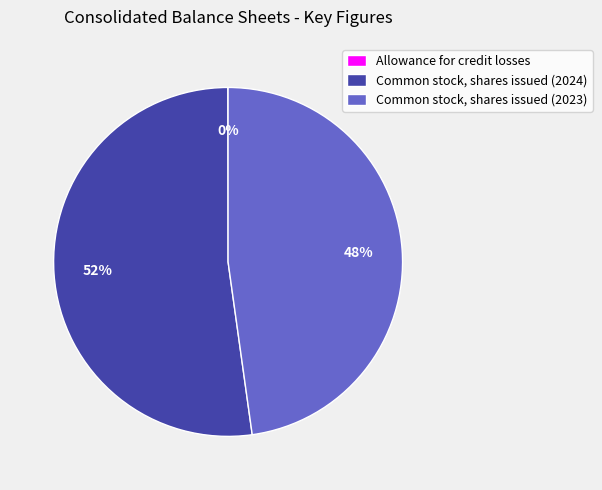

Does any single category account for the majority?

Yes